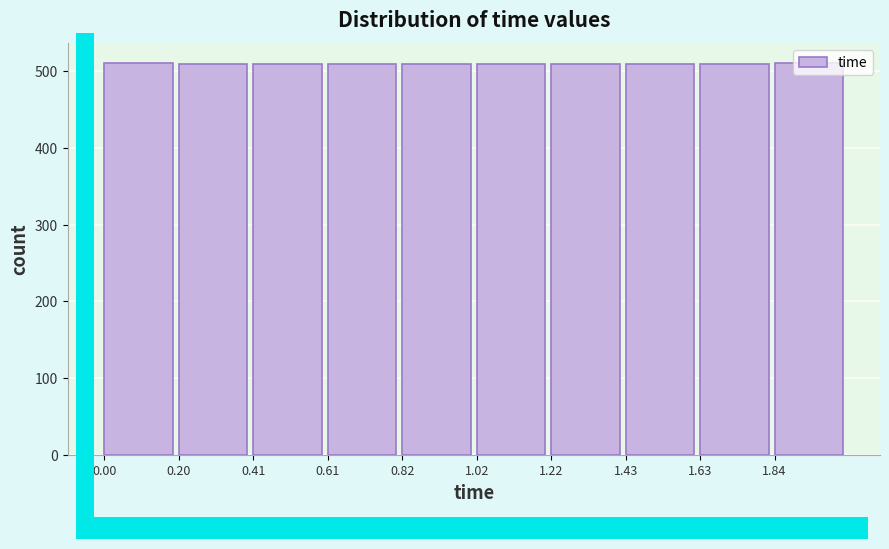

Reading left to right, transcribe this chart: for each bar, give the range it covers on the x-axis and its height. Neither the bar edges nor the heights are printed on the chart, so give them approximately, as read against the axes.

0.00 to 0.20: 510
0.20 to 0.40: 510
0.40 to 0.60: 510
0.60 to 0.80: 510
0.80 to 1.00: 510
1.00 to 1.20: 510
1.20 to 1.45: 510
1.45 to 1.65: 510
1.65 to 1.85: 510
1.85 to 2.05: 510